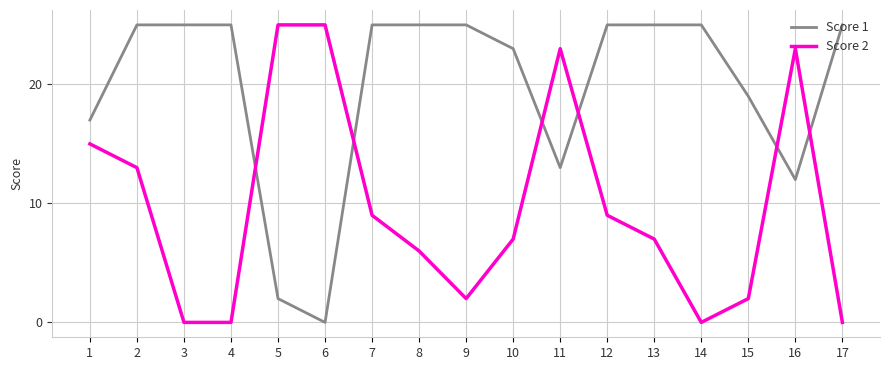

Which category has the lowest value in the Score 1 series?

6